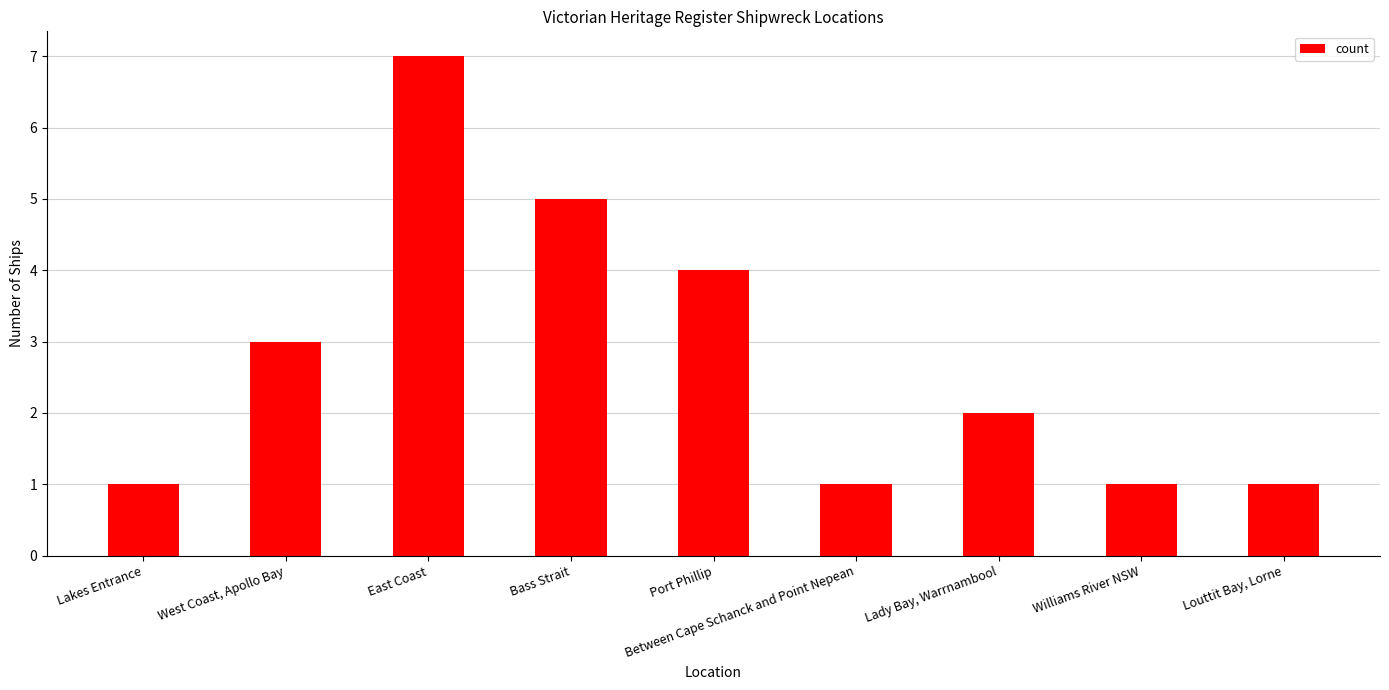

The value at Between Cape Schanck and Point Nepean is 1. True or false?

True